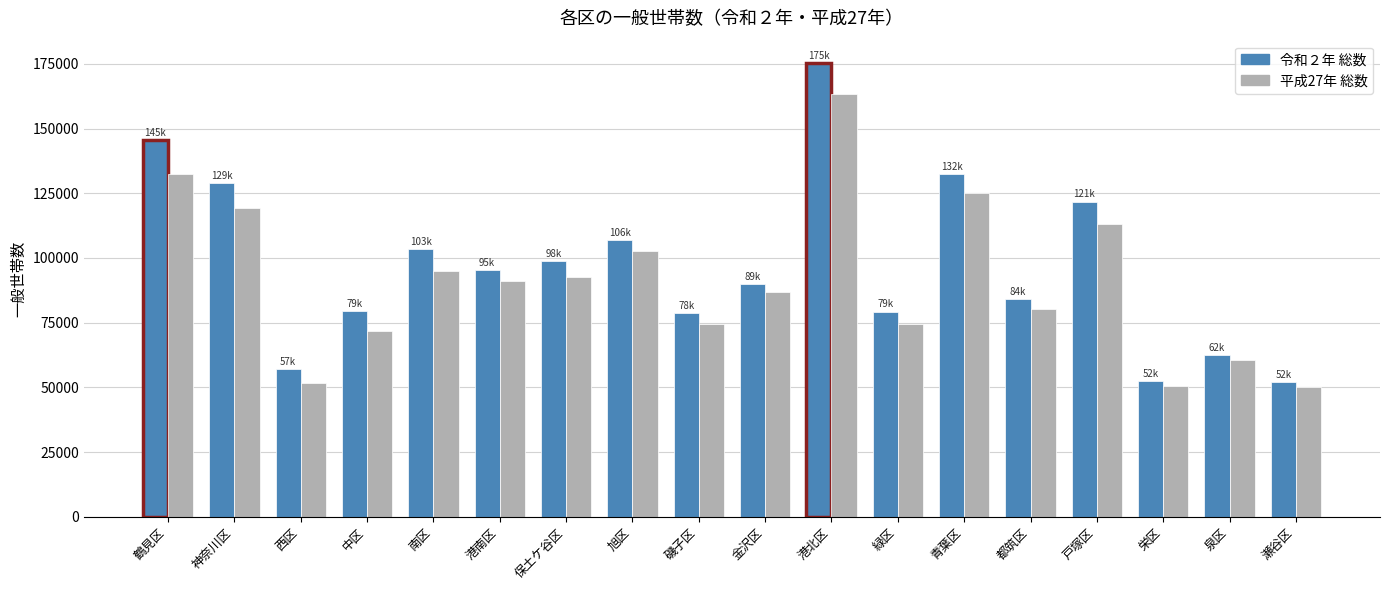

Which series changed the most between 金沢区 and 港北区?

令和２年 総数